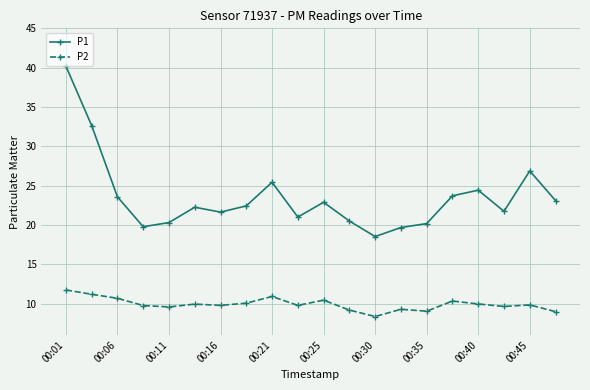

What is the value of the P1 point at the 12th from the left?

20.5